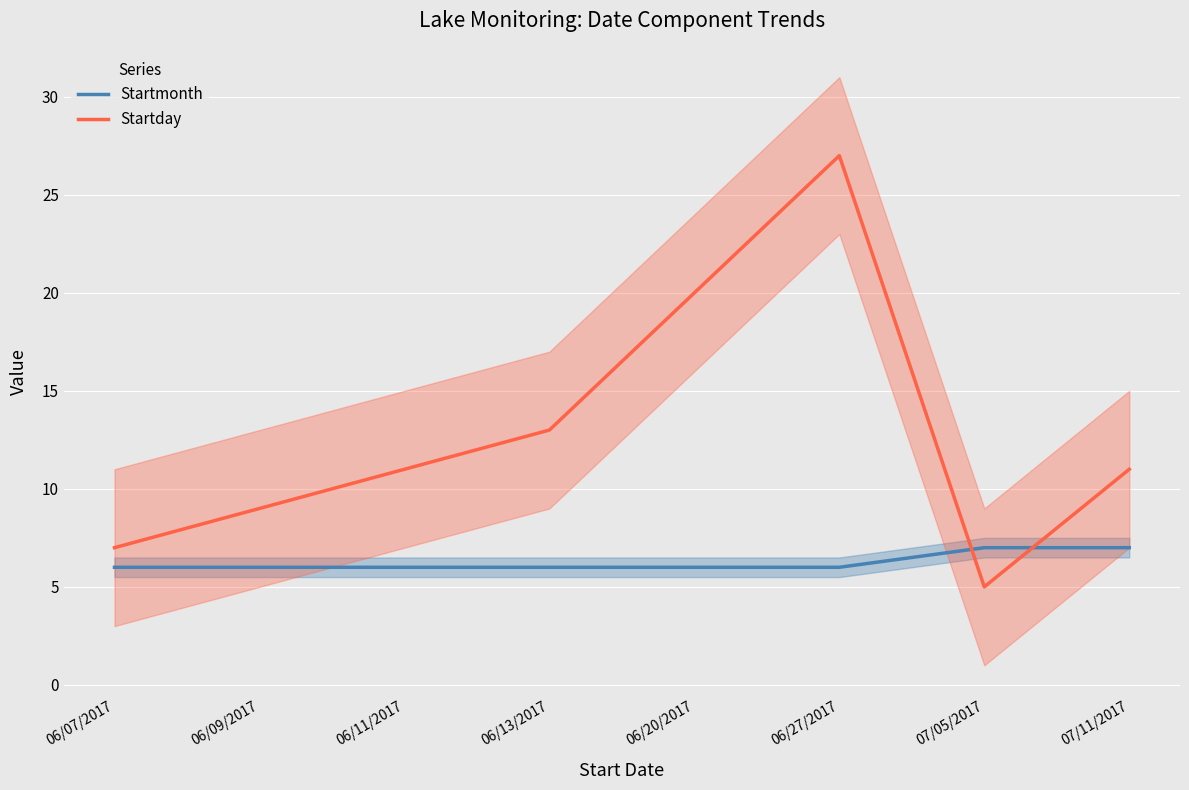

Rank the series by their maximum value, from highest to lowest.

Startday, Startmonth